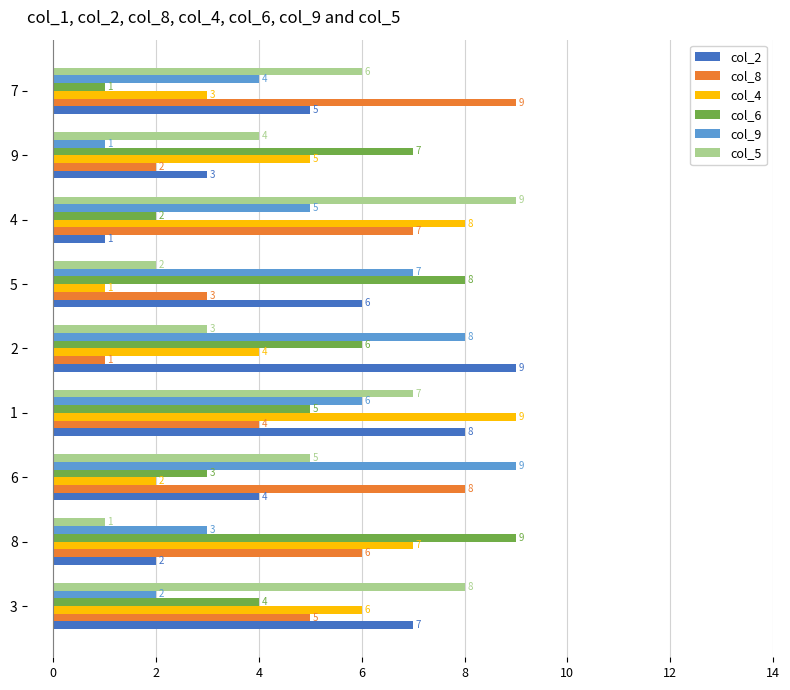

Which category has the lowest value in the col_4 series?

5